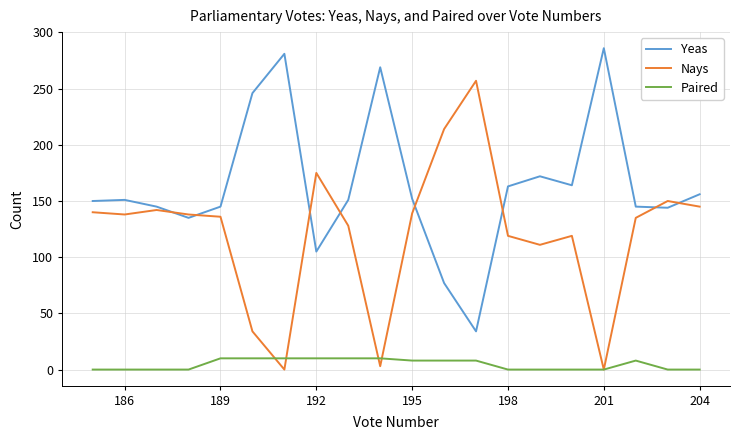

True or false: Yeas and Nays intersect in this chart.

True